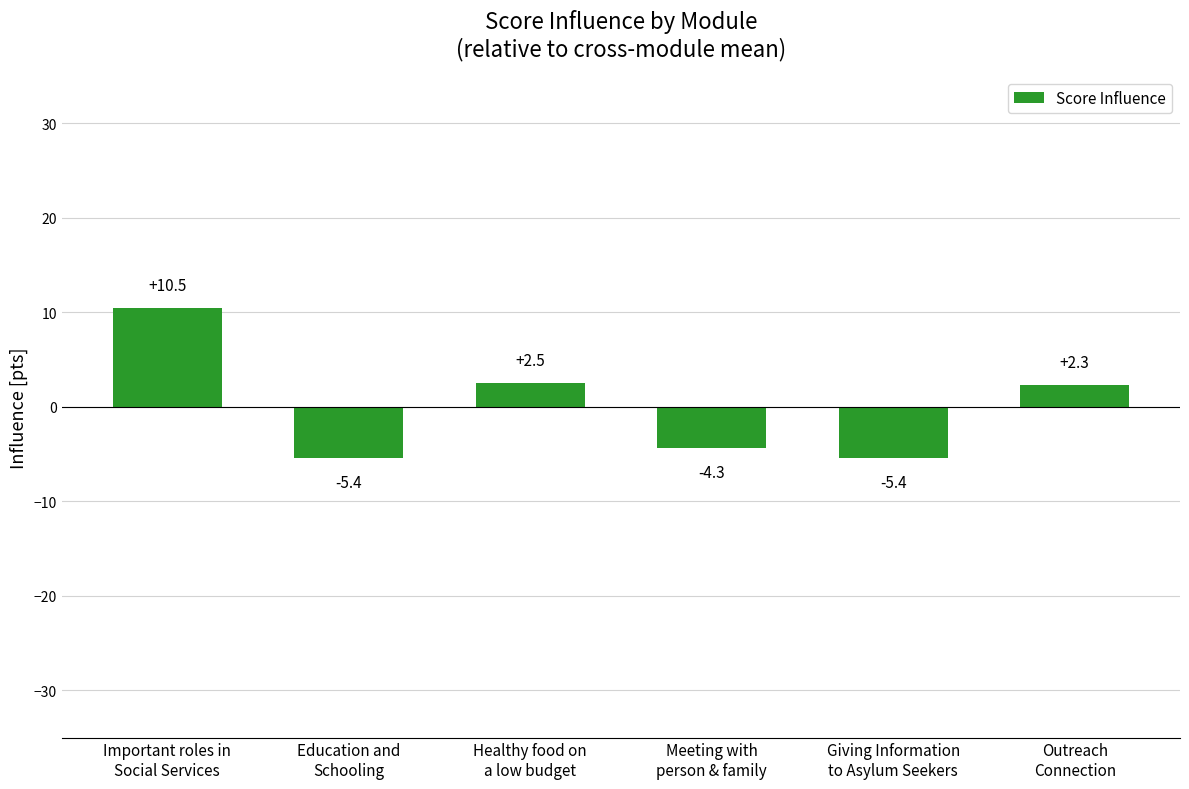

What is the change in value from Important roles in
Social Services to Giving Information
to Asylum Seekers?

-15.9